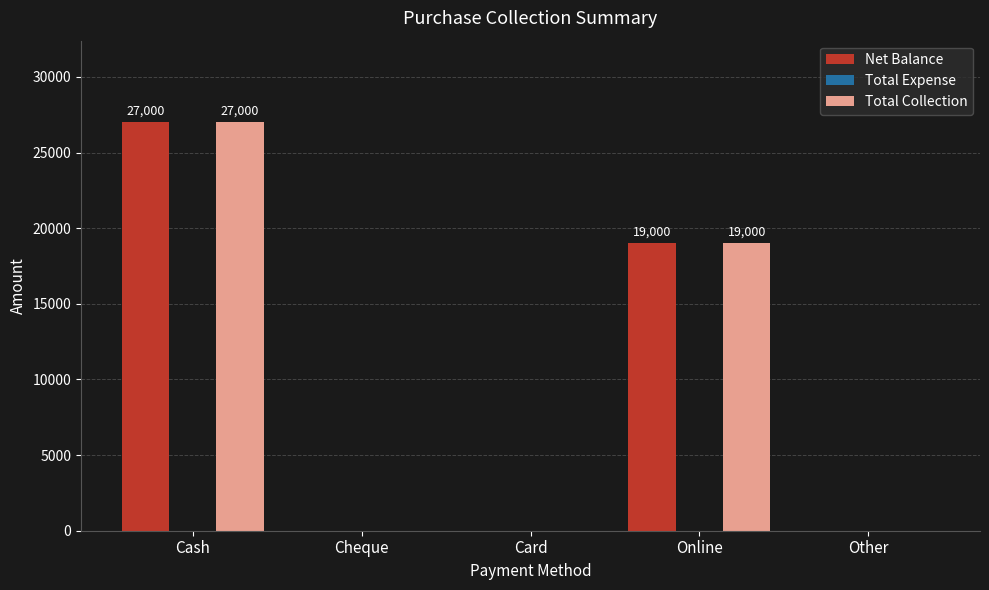

At which label is Total Collection closest to 13500?

Online